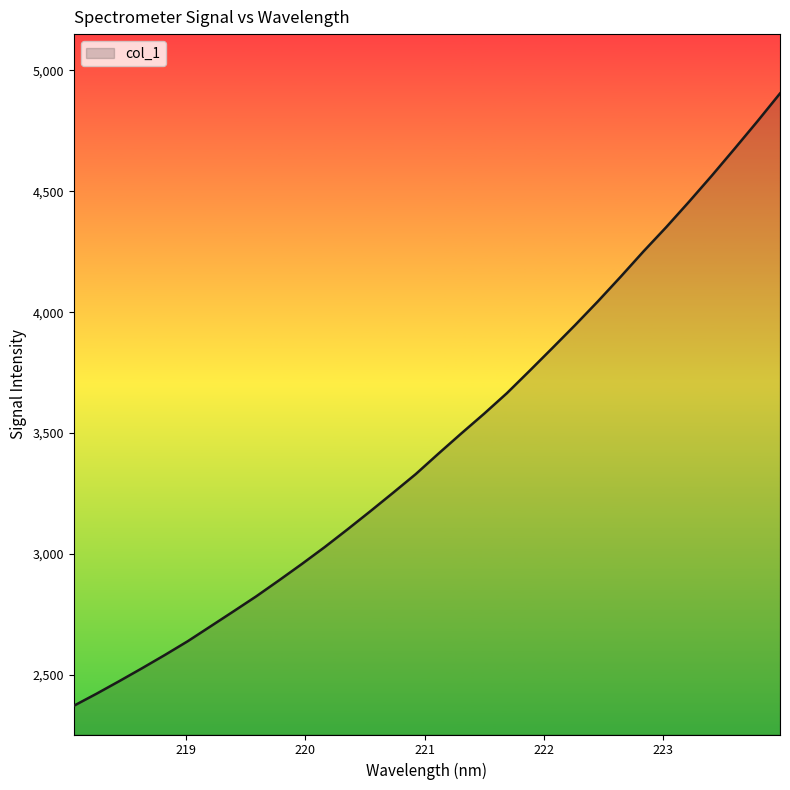

What is the smallest value displayed?

2373.3